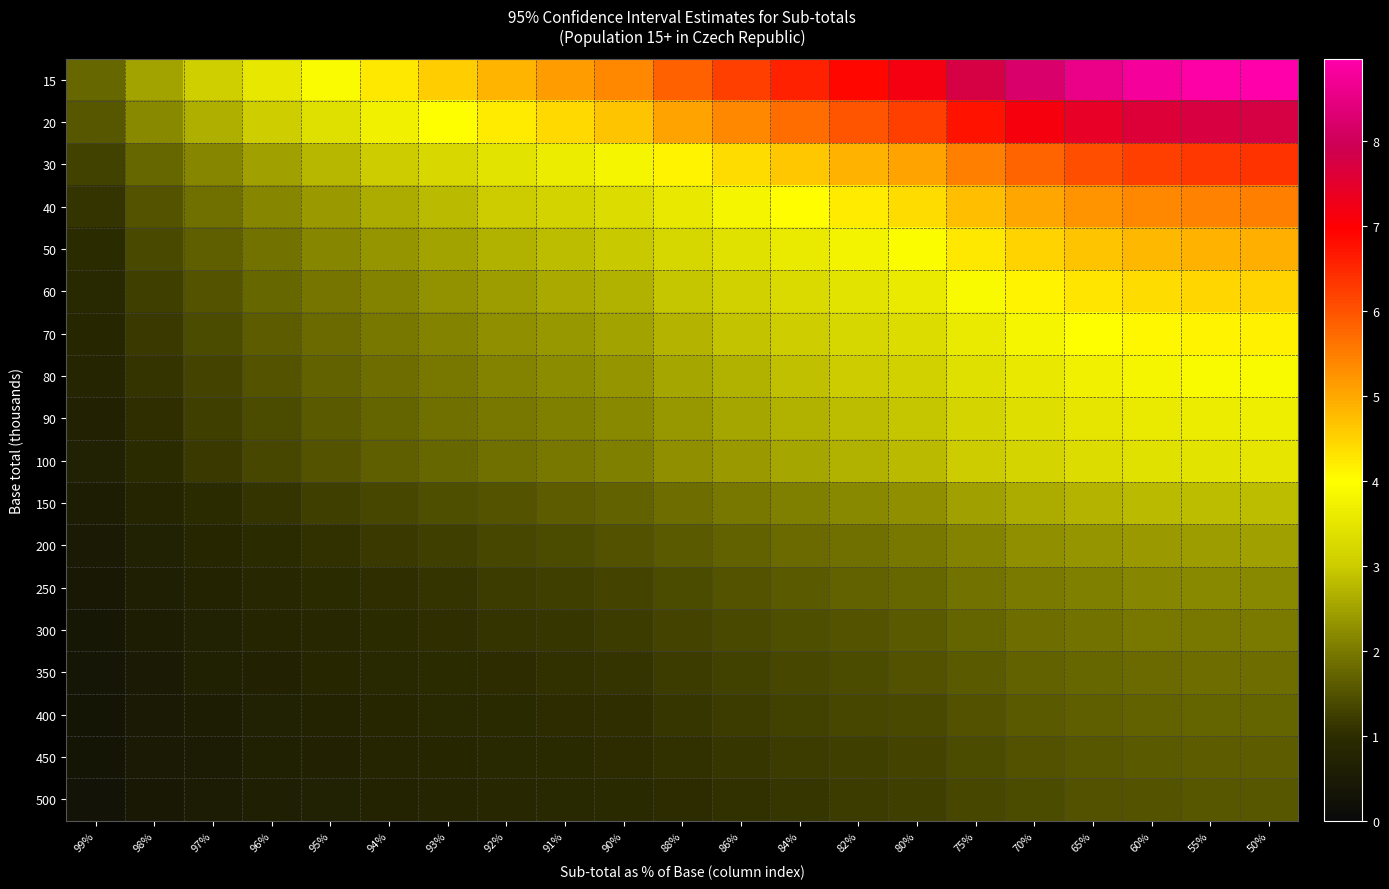

Reading left to right, list all the values displayed in this chart.

15: 99%=1.8	98%=2.5	97%=3.1	96%=3.5	95%=3.9	94%=4.3	93%=4.6	92%=4.9	91%=5.1	90%=5.4	88%=5.8	86%=6.2	84%=6.6	82%=6.9	80%=7.2	75%=7.8	70%=8.2	65%=8.6	60%=8.8	55%=8.9	50%=9.0
20: 99%=1.5	98%=2.2	97%=2.6	96%=3.0	95%=3.4	94%=3.7	93%=4.0	92%=4.2	91%=4.4	90%=4.7	88%=5.0	86%=5.4	84%=5.7	82%=6.0	80%=6.2	75%=6.7	70%=7.1	65%=7.4	60%=7.6	55%=7.7	50%=7.8
30: 99%=1.3	98%=1.8	97%=2.2	96%=2.5	95%=2.8	94%=3.0	93%=3.2	92%=3.4	91%=3.6	90%=3.8	88%=4.1	86%=4.4	84%=4.7	82%=4.9	80%=5.1	75%=5.5	70%=5.8	65%=6.1	60%=6.2	55%=6.3	50%=6.3
40: 99%=1.1	98%=1.5	97%=1.9	96%=2.2	95%=2.4	94%=2.6	93%=2.8	92%=3.0	91%=3.1	90%=3.3	88%=3.6	86%=3.8	84%=4.0	82%=4.2	80%=4.4	75%=4.8	70%=5.0	65%=5.2	60%=5.4	55%=5.5	50%=5.5
50: 99%=1.0	98%=1.4	97%=1.7	96%=1.9	95%=2.1	94%=2.3	93%=2.5	92%=2.7	91%=2.8	90%=2.9	88%=3.2	86%=3.4	84%=3.6	82%=3.8	80%=3.9	75%=4.3	70%=4.5	65%=4.7	60%=4.8	55%=4.9	50%=4.9
60: 99%=0.9	98%=1.3	97%=1.5	96%=1.8	95%=2.0	94%=2.1	93%=2.3	92%=2.4	91%=2.6	90%=2.7	88%=2.9	86%=3.1	84%=3.3	82%=3.4	80%=3.6	75%=3.9	70%=4.1	65%=4.3	60%=4.4	55%=4.5	50%=4.5
70: 99%=0.8	98%=1.2	97%=1.4	96%=1.6	95%=1.8	94%=2.0	93%=2.1	92%=2.3	91%=2.4	90%=2.5	88%=2.7	86%=2.9	84%=3.0	82%=3.2	80%=3.3	75%=3.6	70%=3.8	65%=4.0	60%=4.1	55%=4.1	50%=4.2
80: 99%=0.8	98%=1.1	97%=1.3	96%=1.5	95%=1.7	94%=1.8	93%=2.0	92%=2.1	91%=2.2	90%=2.3	88%=2.5	86%=2.7	84%=2.8	82%=3.0	80%=3.1	75%=3.4	70%=3.6	65%=3.7	60%=3.8	55%=3.9	50%=3.9
90: 99%=0.7	98%=1.0	97%=1.2	96%=1.4	95%=1.6	94%=1.7	93%=1.9	92%=2.0	91%=2.1	90%=2.2	88%=2.4	86%=2.5	84%=2.7	82%=2.8	80%=2.9	75%=3.2	70%=3.4	65%=3.5	60%=3.6	55%=3.6	50%=3.7
100: 99%=0.7	98%=1.0	97%=1.2	96%=1.4	95%=1.5	94%=1.6	93%=1.8	92%=1.9	91%=2.0	90%=2.1	88%=2.3	86%=2.4	84%=2.5	82%=2.7	80%=2.8	75%=3.0	70%=3.2	65%=3.3	60%=3.4	55%=3.5	50%=3.5
150: 99%=0.6	98%=0.8	97%=1.0	96%=1.1	95%=1.2	94%=1.3	93%=1.4	92%=1.5	91%=1.6	90%=1.7	88%=1.8	86%=2.0	84%=2.1	82%=2.2	80%=2.3	75%=2.5	70%=2.6	65%=2.7	60%=2.8	55%=2.8	50%=2.8
200: 99%=0.5	98%=0.7	97%=0.8	96%=1.0	95%=1.1	94%=1.2	93%=1.3	92%=1.3	91%=1.4	90%=1.5	88%=1.6	86%=1.7	84%=1.8	82%=1.9	80%=2.0	75%=2.1	70%=2.3	65%=2.3	60%=2.4	55%=2.4	50%=2.5
250: 99%=0.4	98%=0.6	97%=0.8	96%=0.9	95%=1.0	94%=1.0	93%=1.1	92%=1.2	91%=1.3	90%=1.3	88%=1.4	86%=1.5	84%=1.6	82%=1.7	80%=1.8	75%=1.9	70%=2.0	65%=2.1	60%=2.2	55%=2.2	50%=2.2
300: 99%=0.4	98%=0.6	97%=0.7	96%=0.8	95%=0.9	94%=1.0	93%=1.0	92%=1.1	91%=1.1	90%=1.2	88%=1.3	86%=1.4	84%=1.5	82%=1.5	80%=1.6	75%=1.7	70%=1.8	65%=1.9	60%=2.0	55%=2.0	50%=2.0
350: 99%=0.4	98%=0.5	97%=0.6	96%=0.7	95%=0.8	94%=0.9	93%=0.9	92%=1.0	91%=1.1	90%=1.1	88%=1.2	86%=1.3	84%=1.4	82%=1.4	80%=1.5	75%=1.6	70%=1.7	65%=1.8	60%=1.8	55%=1.8	50%=1.9
400: 99%=0.3	98%=0.5	97%=0.6	96%=0.7	95%=0.8	94%=0.8	93%=0.9	92%=0.9	91%=1.0	90%=1.0	88%=1.1	86%=1.2	84%=1.3	82%=1.3	80%=1.4	75%=1.5	70%=1.6	65%=1.7	60%=1.7	55%=1.7	50%=1.7
450: 99%=0.3	98%=0.5	97%=0.6	96%=0.6	95%=0.7	94%=0.8	93%=0.8	92%=0.9	91%=0.9	90%=1.0	88%=1.1	86%=1.1	84%=1.2	82%=1.3	80%=1.3	75%=1.4	70%=1.5	65%=1.6	60%=1.6	55%=1.6	50%=1.6
500: 99%=0.3	98%=0.4	97%=0.5	96%=0.6	95%=0.7	94%=0.7	93%=0.8	92%=0.8	91%=0.9	90%=0.9	88%=1.0	86%=1.1	84%=1.1	82%=1.2	80%=1.2	75%=1.3	70%=1.4	65%=1.5	60%=1.5	55%=1.5	50%=1.6